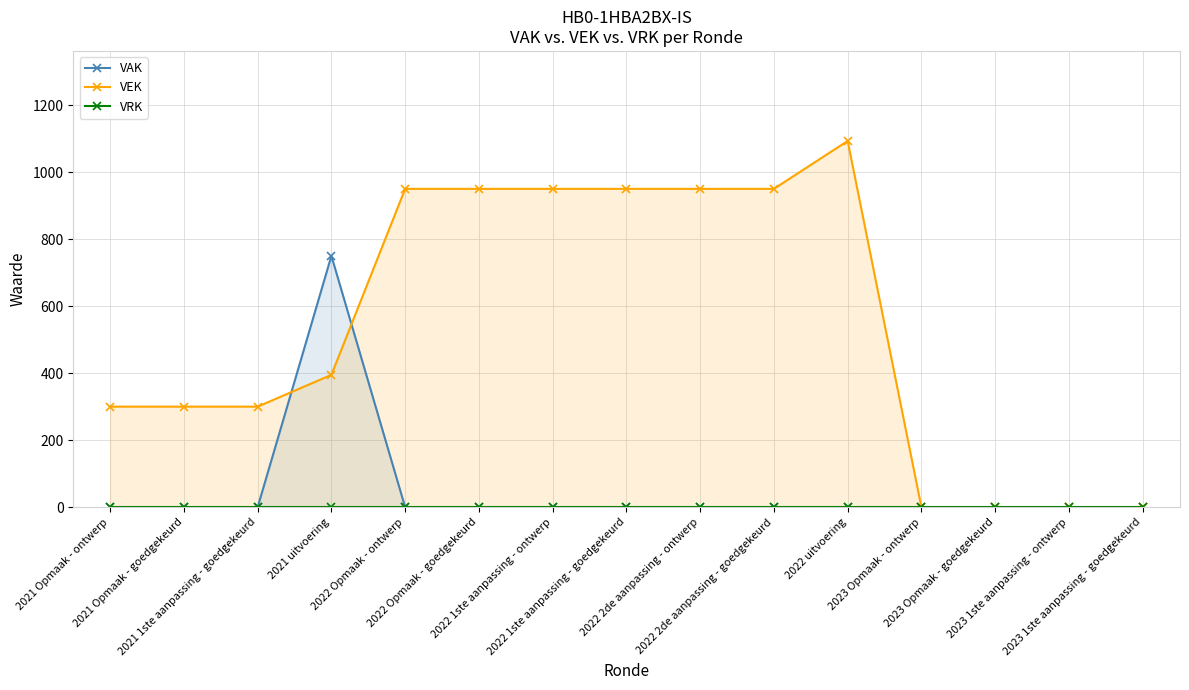

How many positive values does the VAK series have?

1